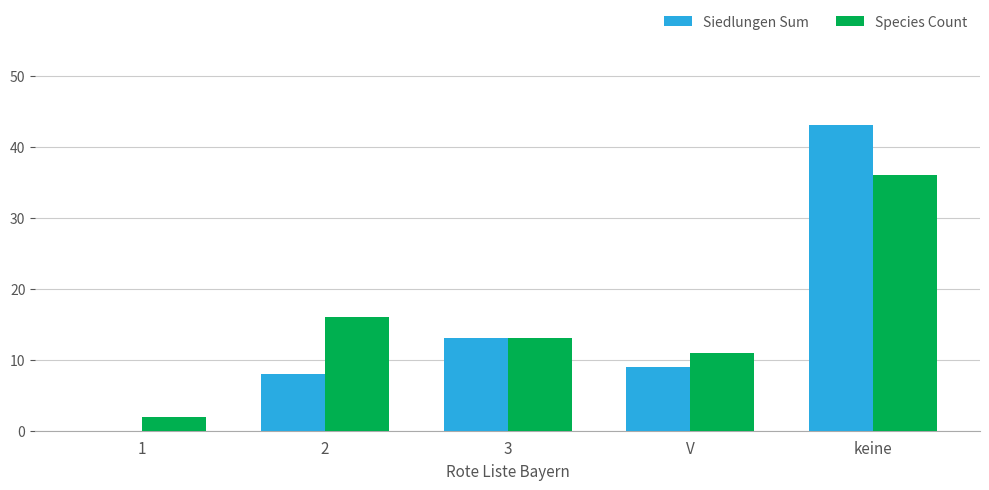

True or false: Siedlungen Sum has a value of 19 at keine.

False